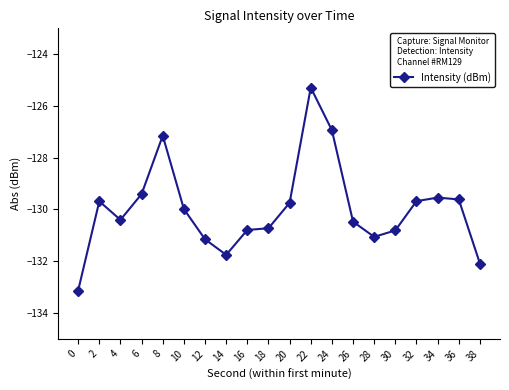

What is the sum of the values at 30 and 2?

-260.5